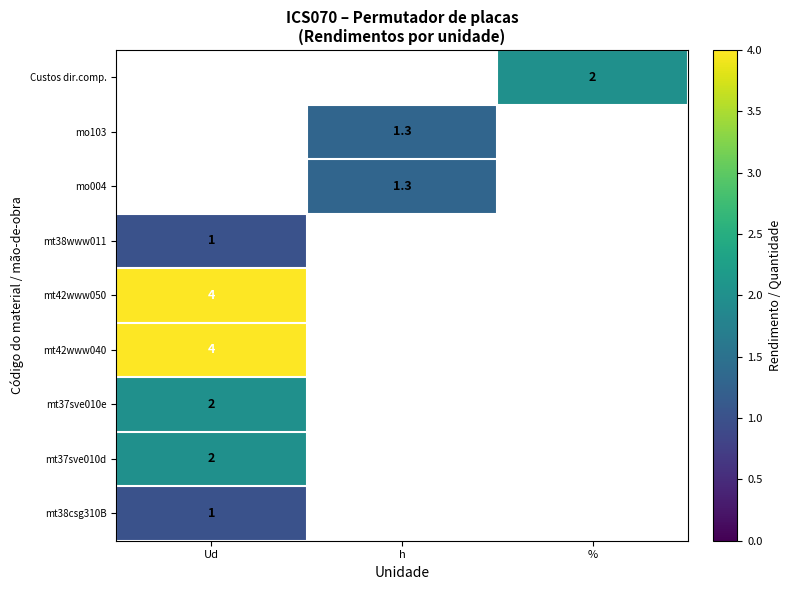

What is the maximum value shown in the chart?

4.0